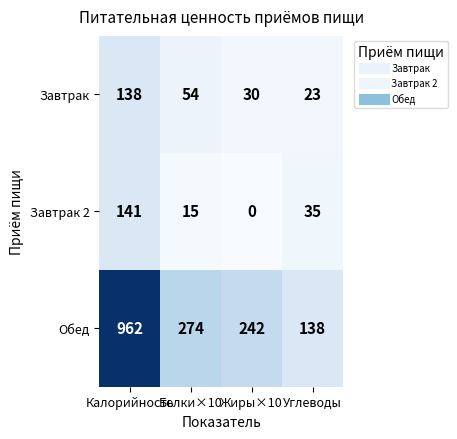

The Завтрак series shows 54 at Белки×10. True or false?

True